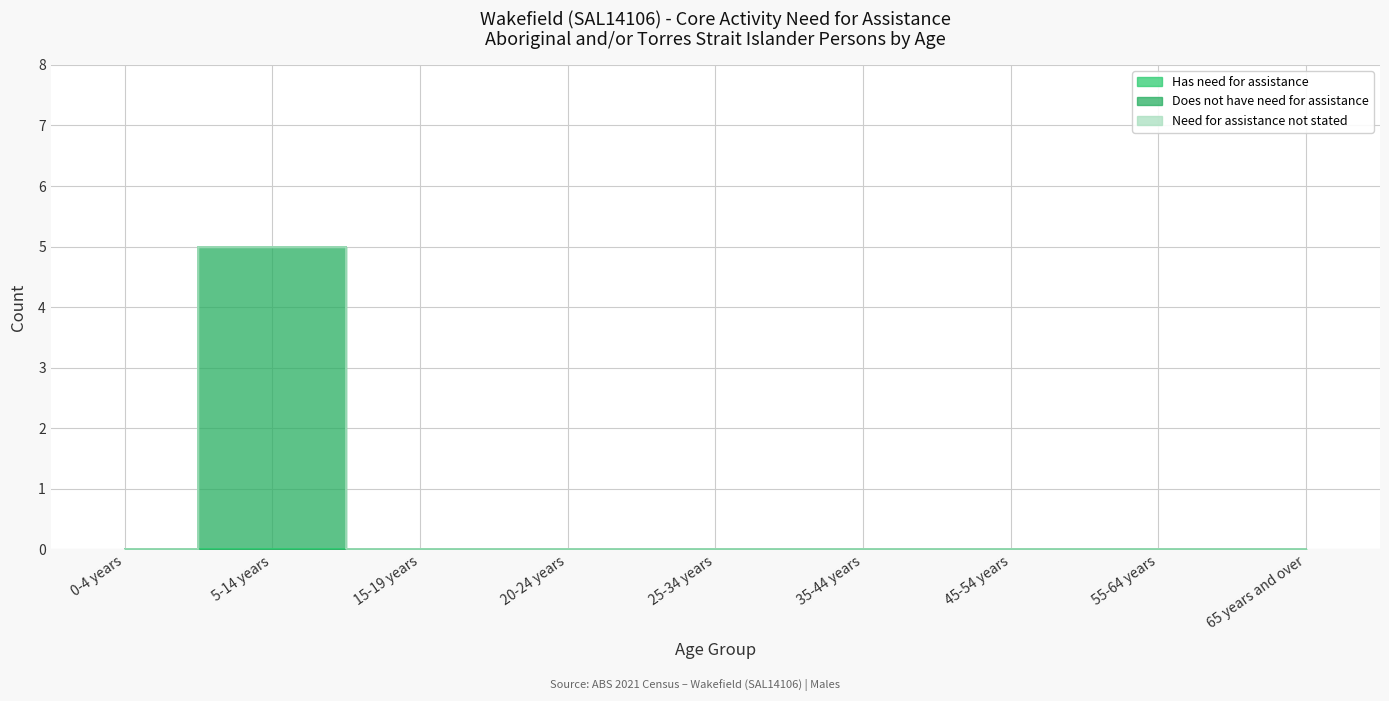

Does the chart display data point markers on the line(s)?

No